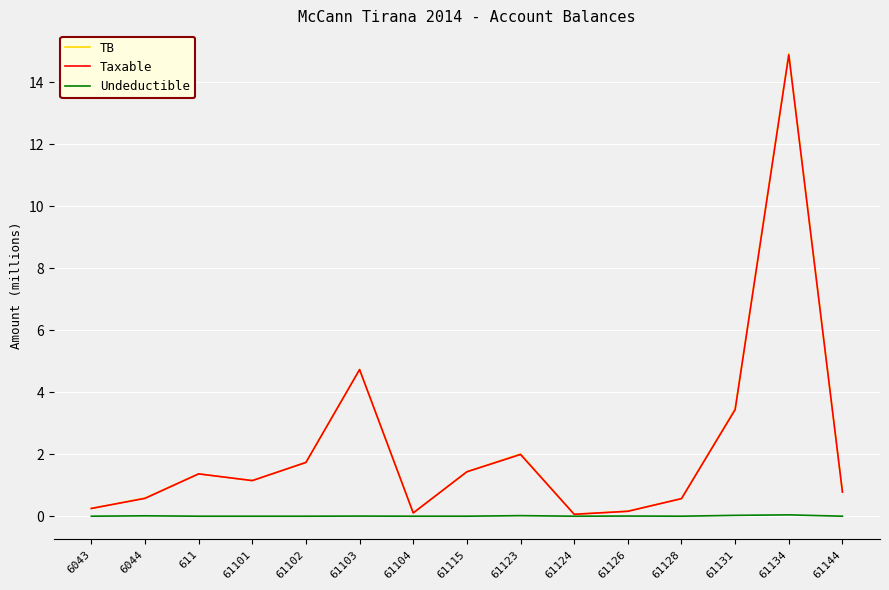

What is the spread (max minus min) of values at 61126?

0.2